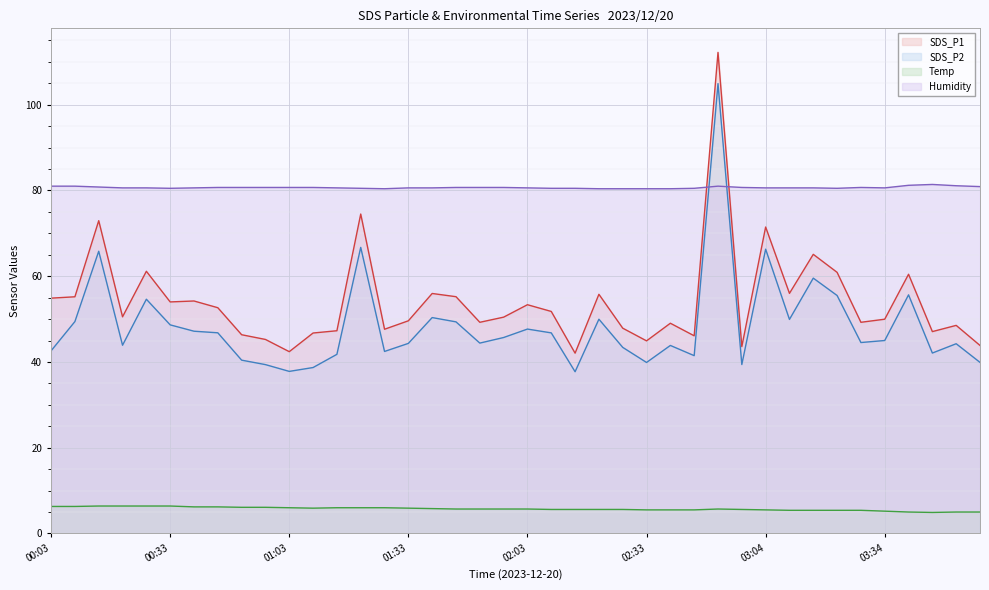

Where is the first local minimum for SDS_P2?

00:21